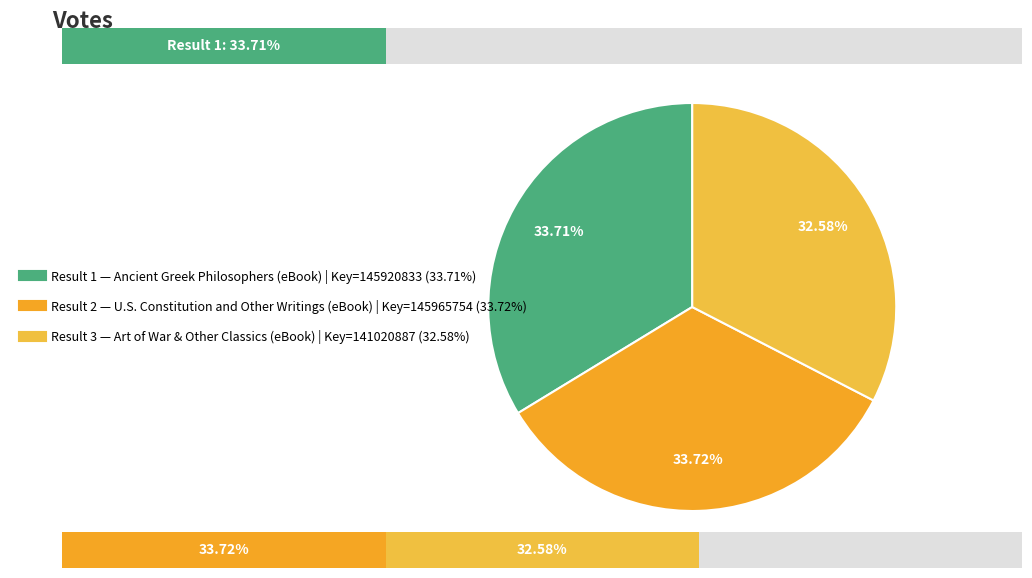

Rank the categories by value from highest to lowest.

2, 1, 3